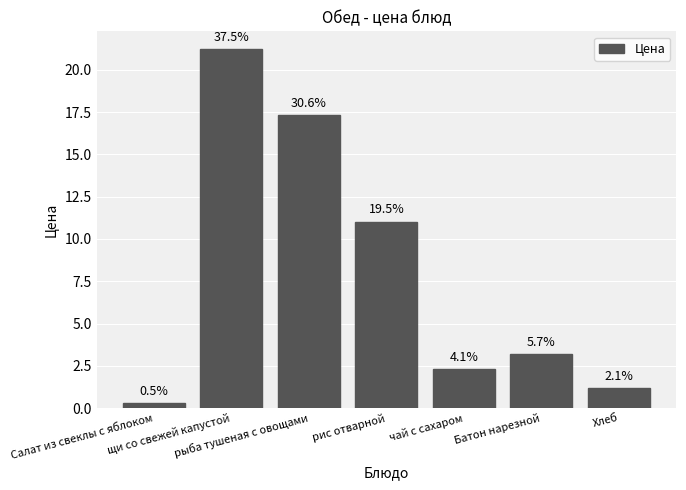

At which label is the value closest to 10?

рис отварной